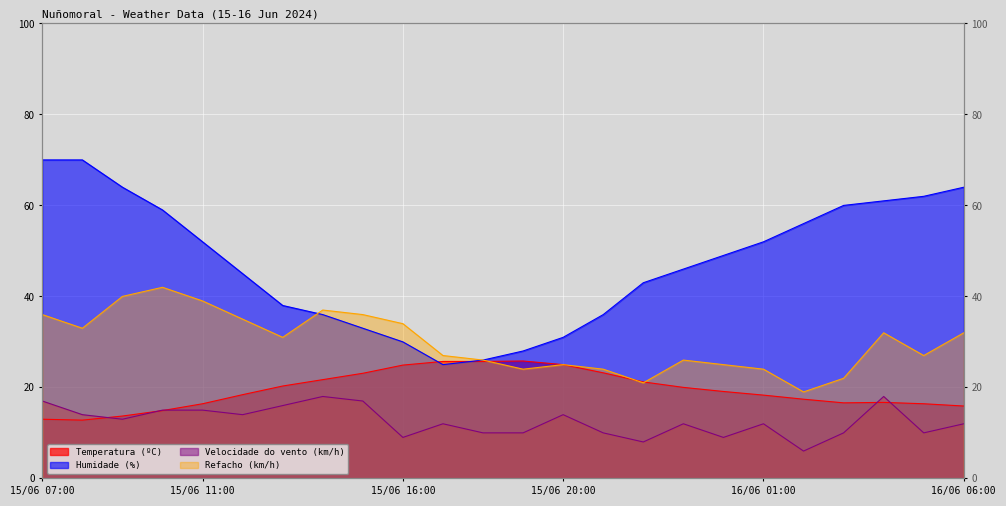

Which category has the lowest value in the Refacho (km/h) series?

16/06 02:00